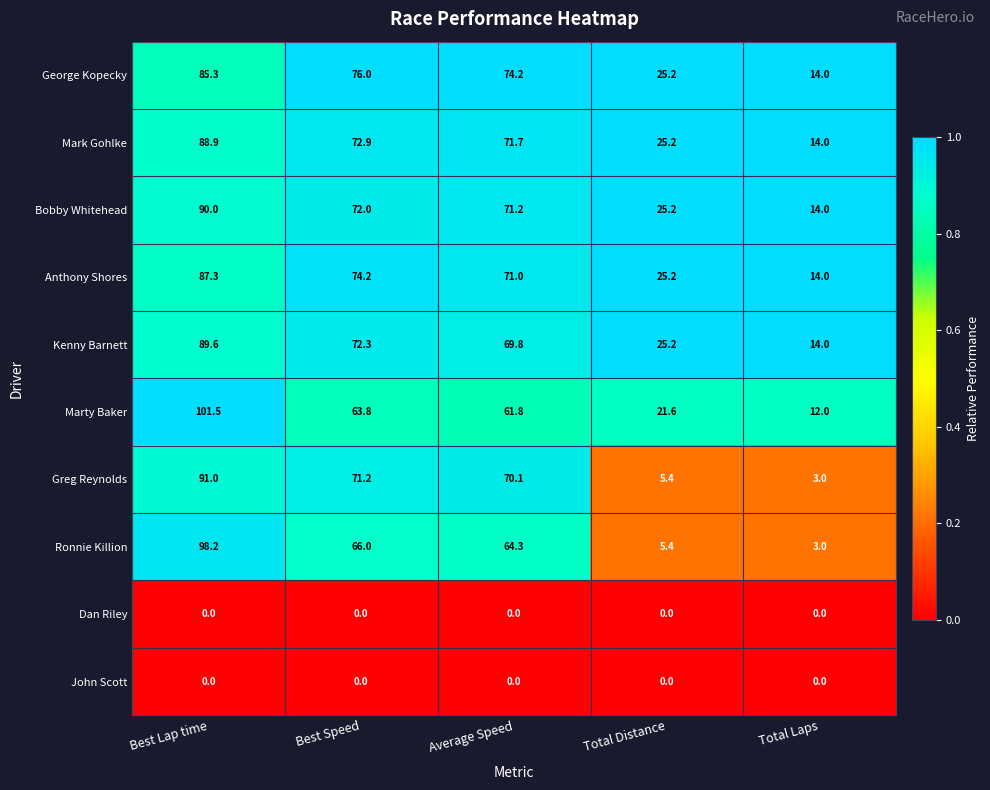

Which category has the highest value in the Bobby Whitehead series?

Best Lap time